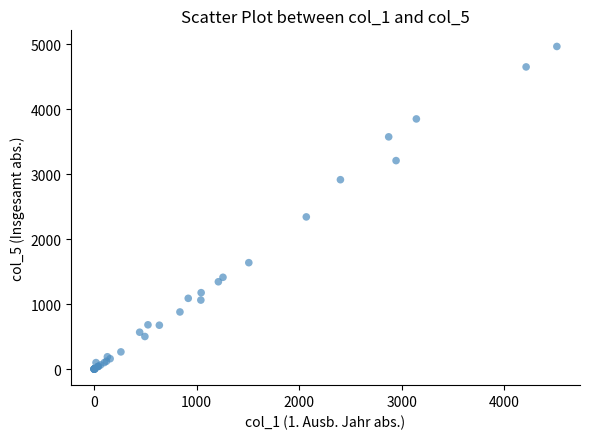

What Y value in the scatter plot is closest to 2484?

2343